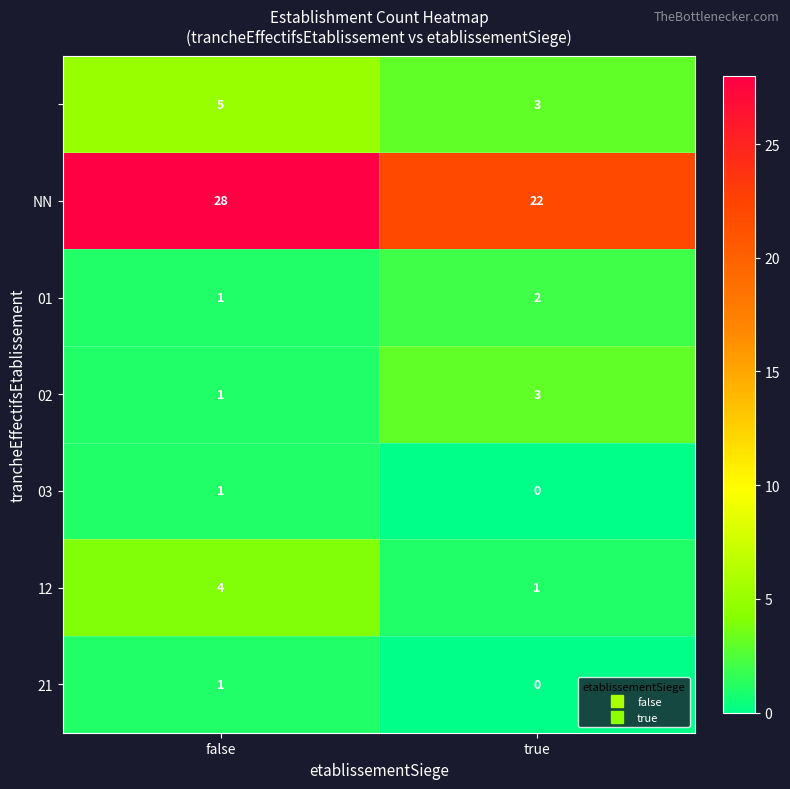

What is the spread (max minus min) of values at false?

27